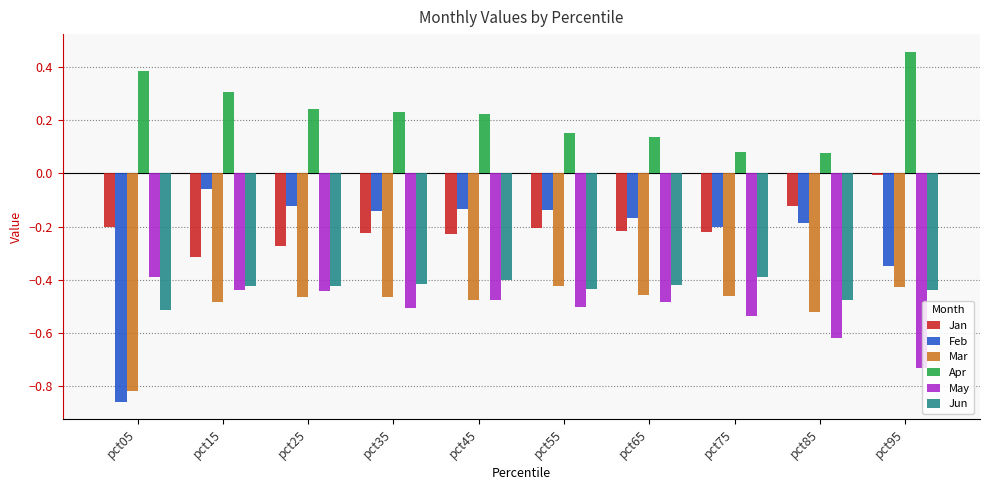

The Jan series shows -0.2 at pct55. True or false?

True